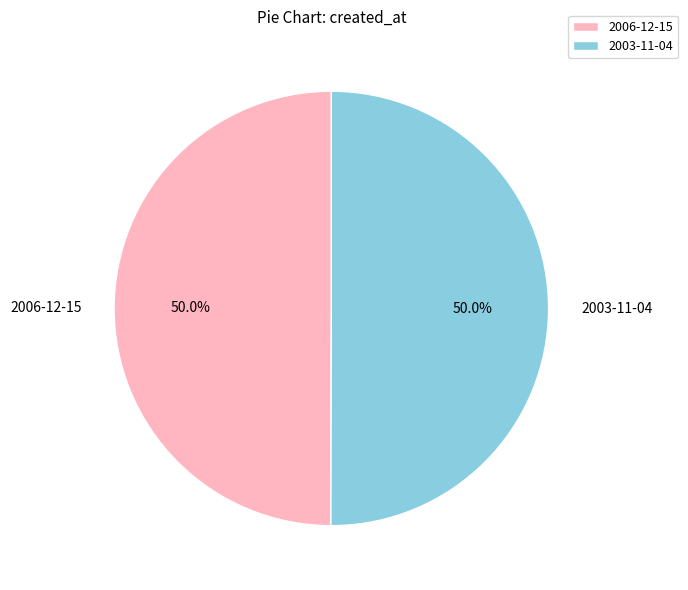

What percentage do 2006-12-15 and 2003-11-04 together represent?

100.0%